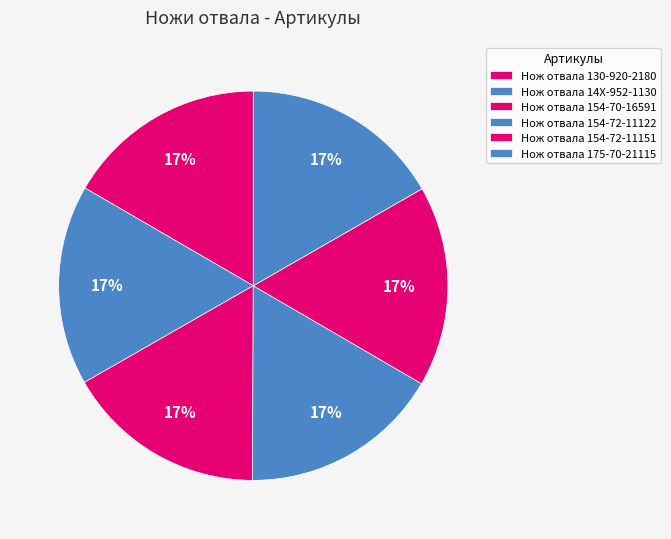

Is there any slice that represents more than half of the pie?

No